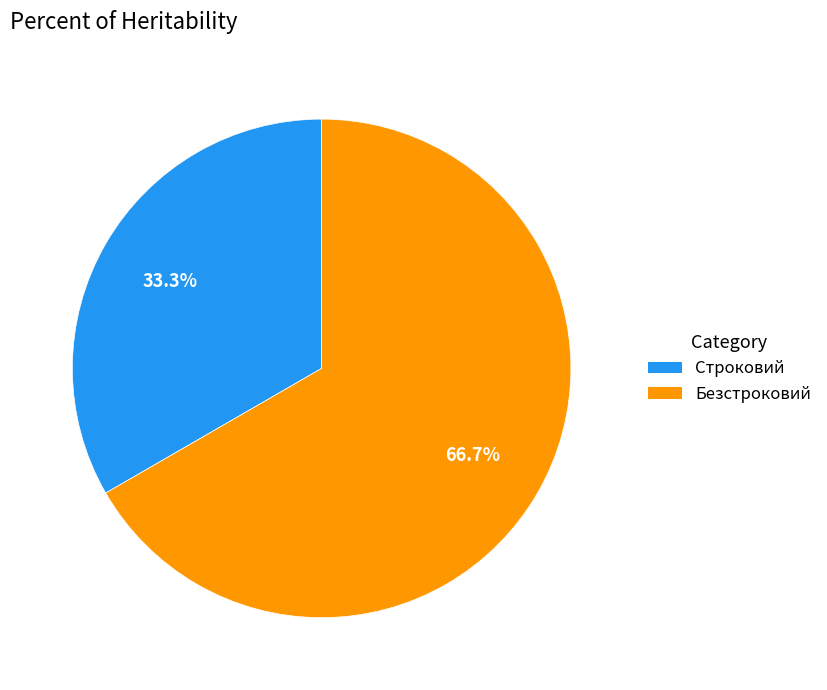

How many segments does this pie chart have?

2